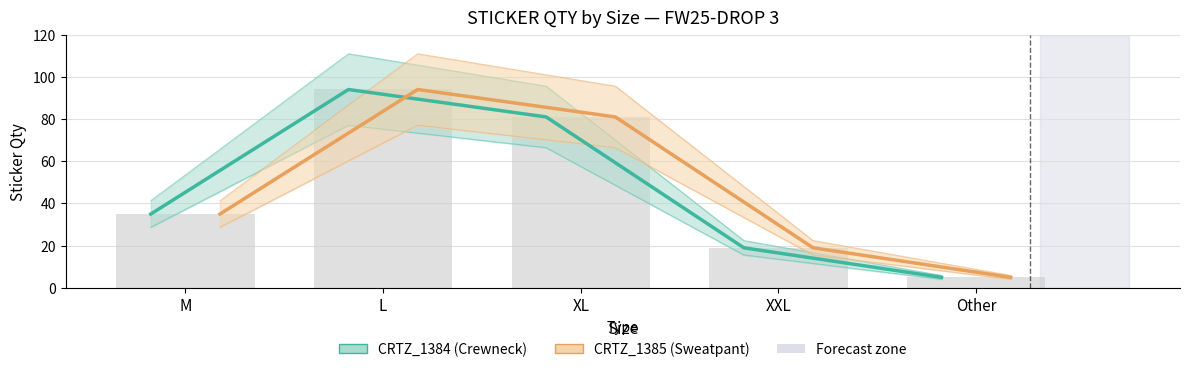

What is the value of the CRTZ_1384 (Crewneck) bar at the 3rd from the left?

81